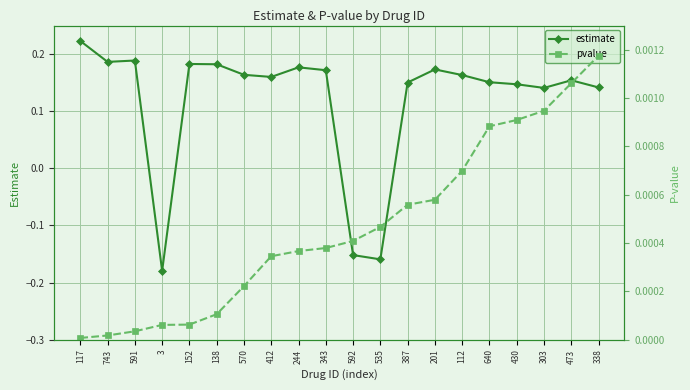

Is this an area chart (filled region under the line)?

No